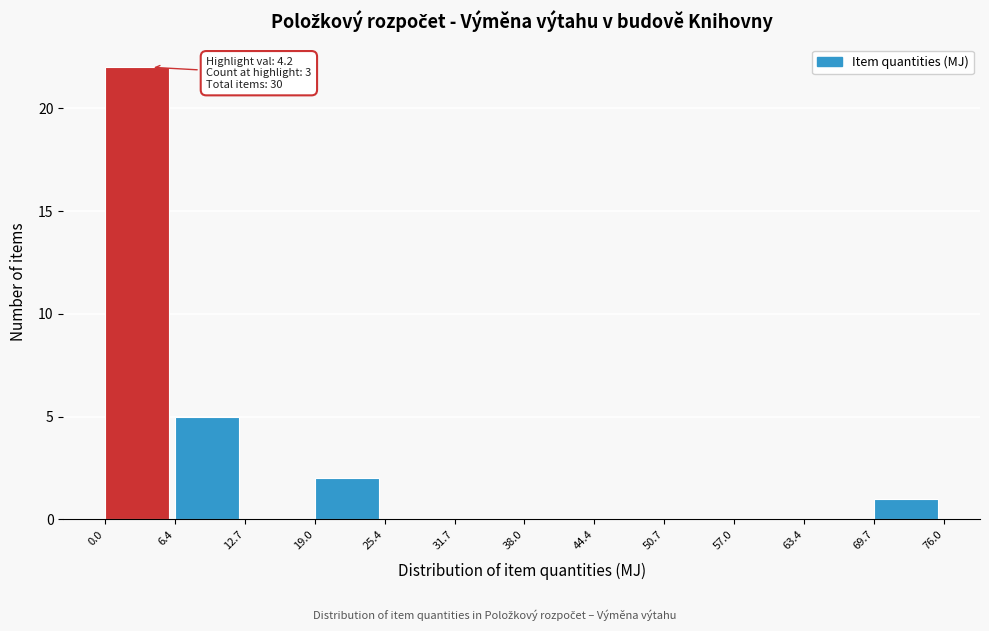

Over which range of the x-axis is the bar tallest?

0.0 to 6.4